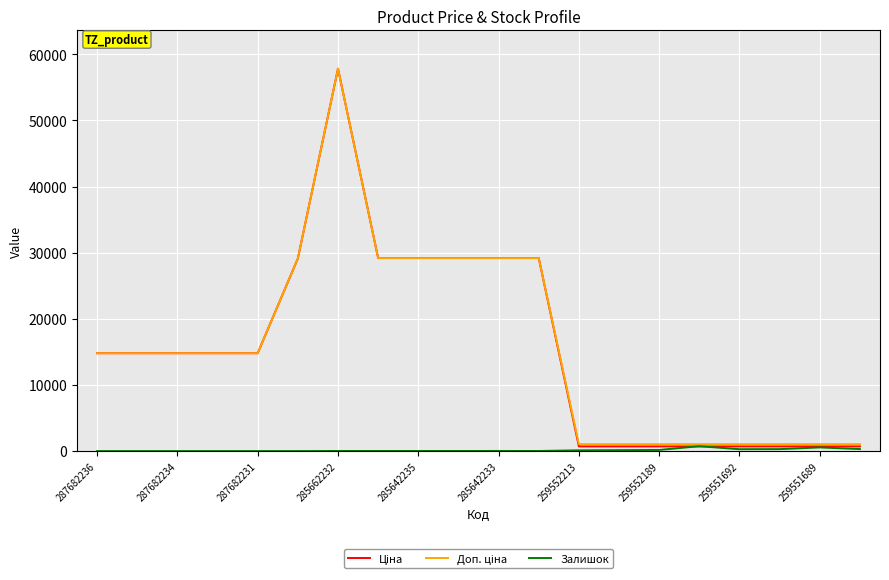

Count the number of categories in the chart.

20